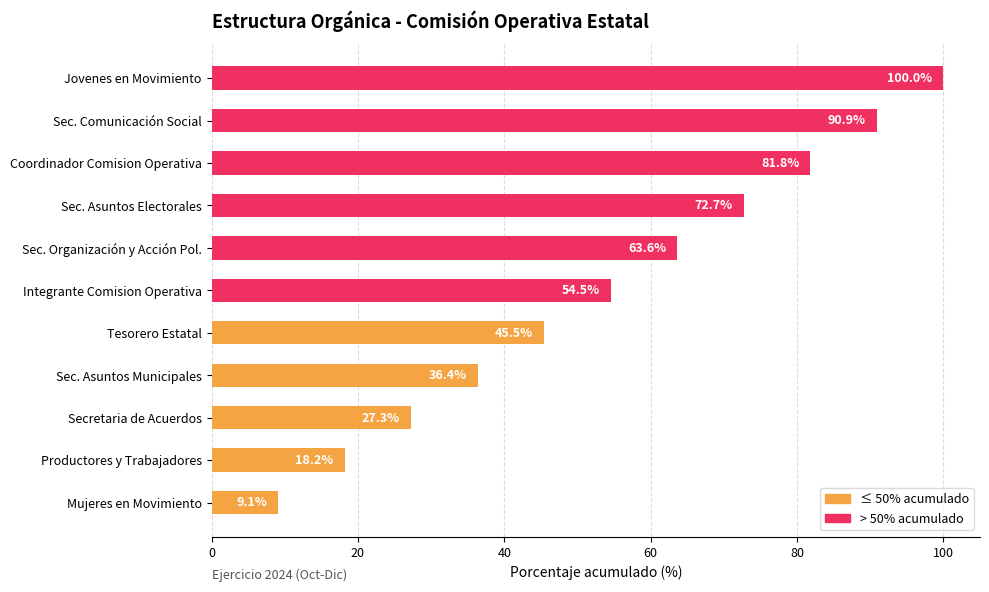

The chart shows a value of 45.5 at Tesorero Estatal. True or false?

True